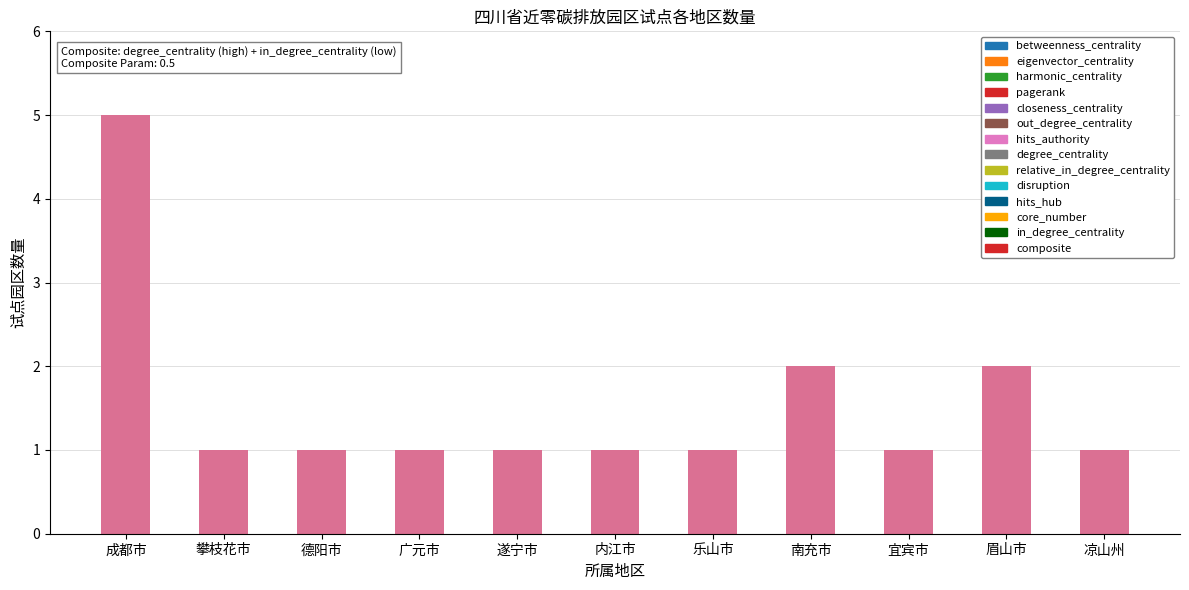

How many series are shown in this chart?

1